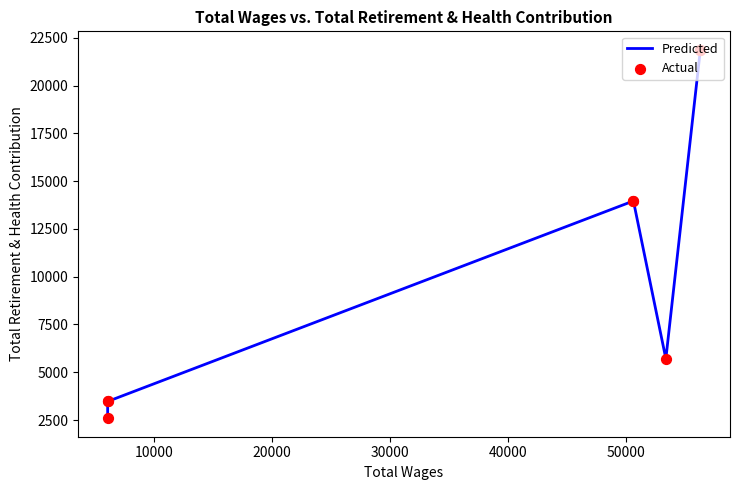

Which series has the largest total across all categories?

Predicted